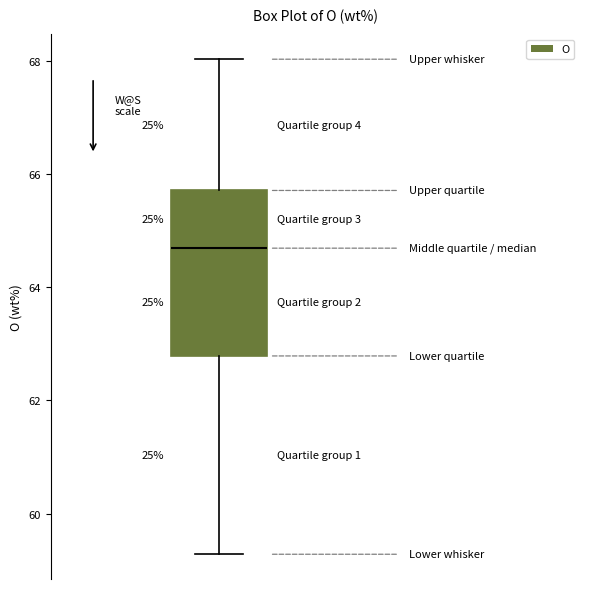

Read this box plot against the y-axis: the position of the median line, the range covered by the box, and the ends of both whiskers. The values are not printed on the chart, so give them approximately, as read against the axis.

median 64.6, box 62.8 to 65.8, whiskers 59.2 to 68.0